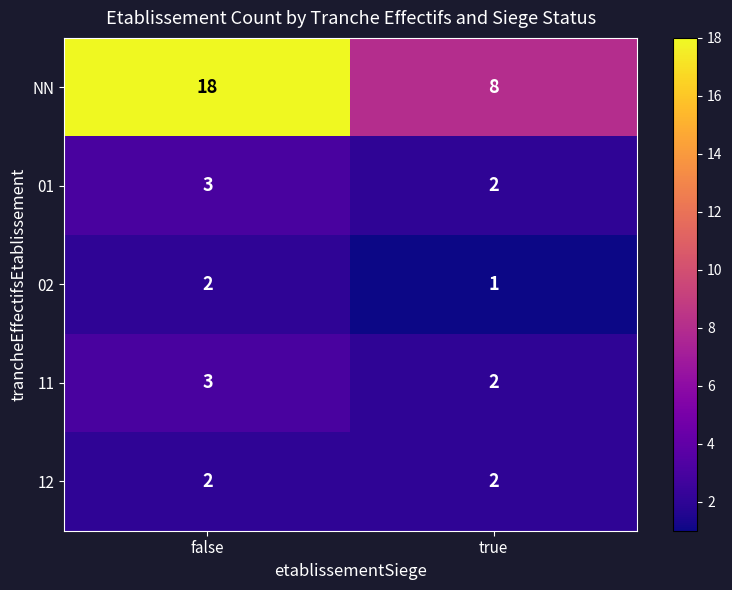

Which series changed the most between false and true?

NN